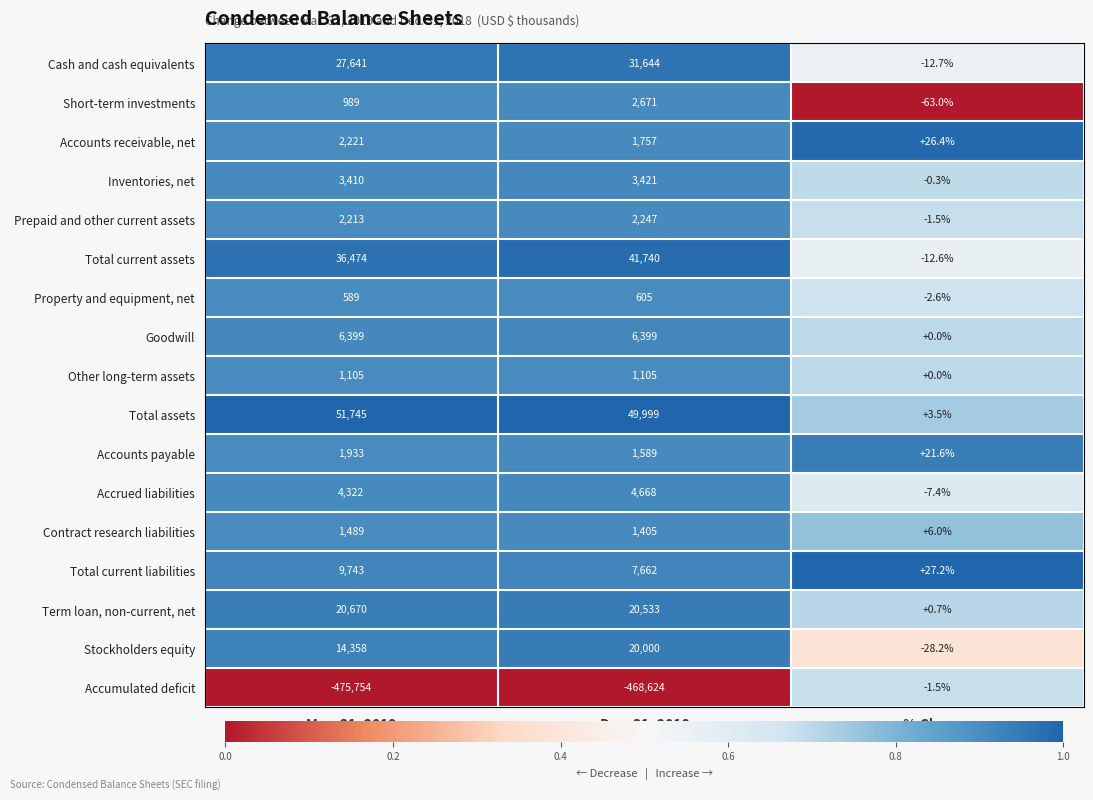

At how many categories does at least one series exceed 0?

3